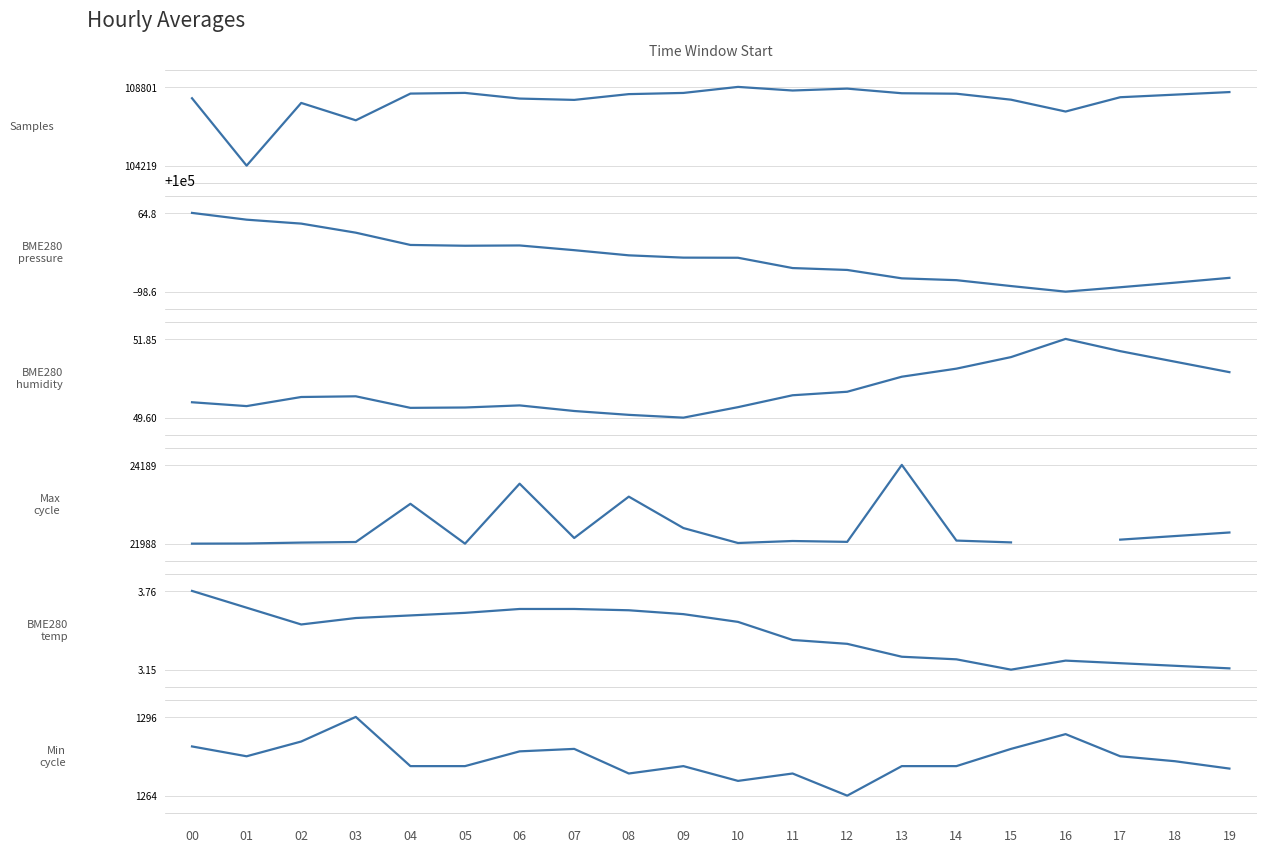

Is it true that BME280_pressure equals 100050.8 at 01?

True